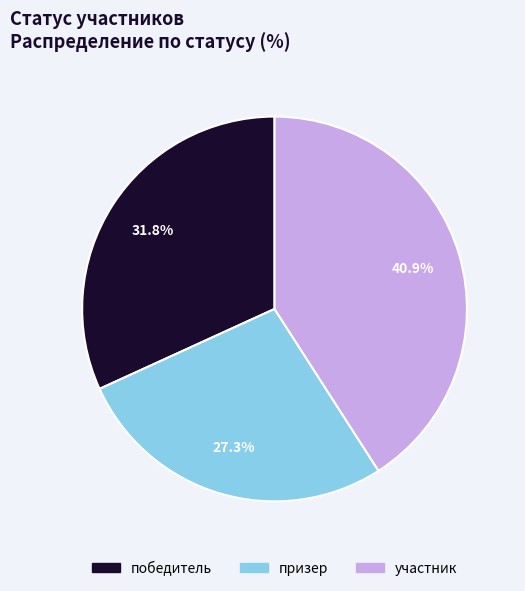

The участник slice represents 32% of the pie. True or false?

False